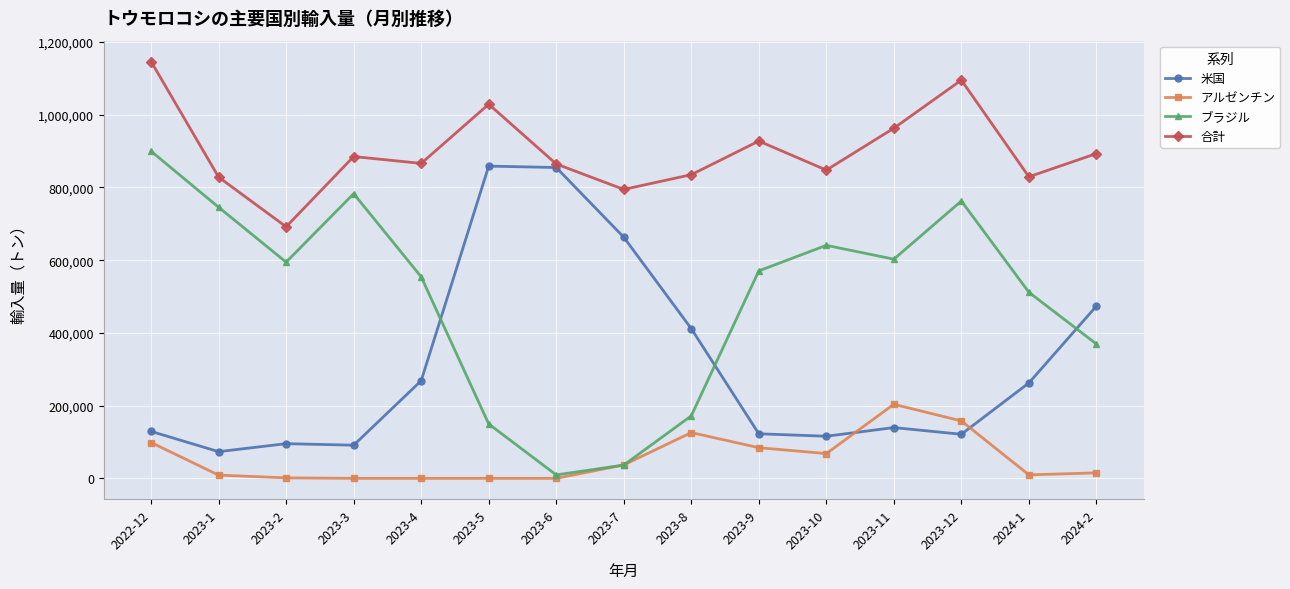

What is the label of the 9th point from the left?

2023-8